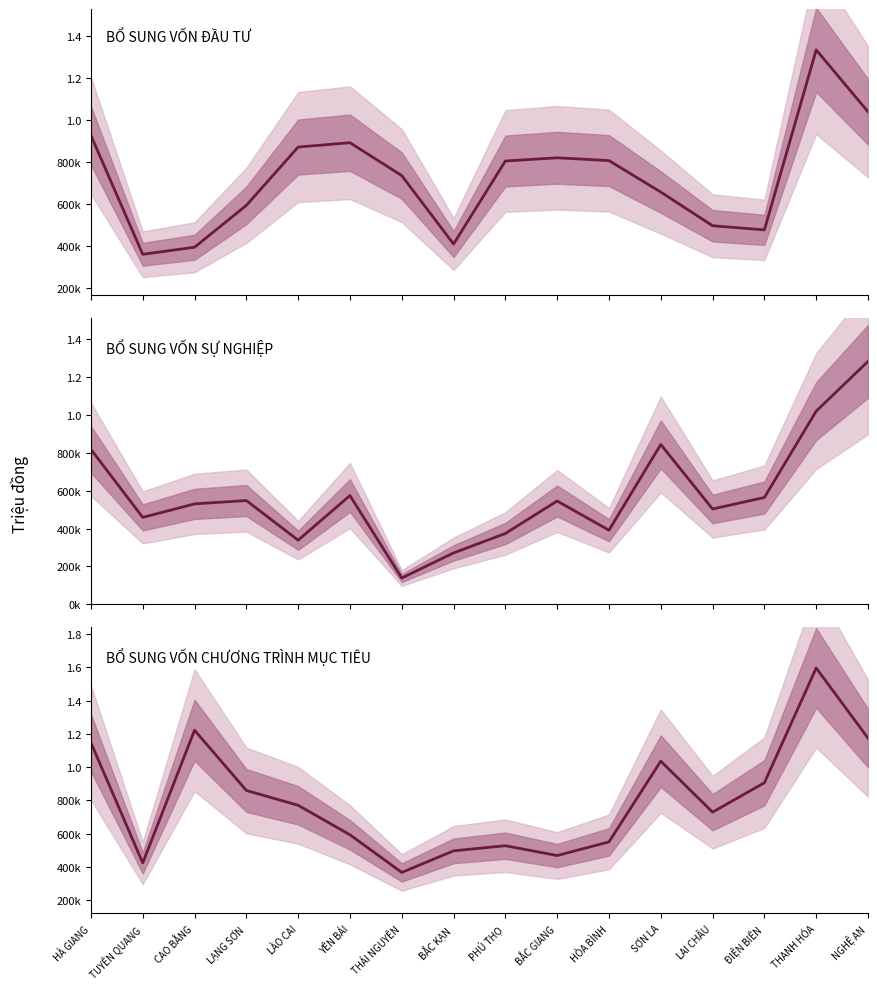

How many lines are shown in the chart?

3